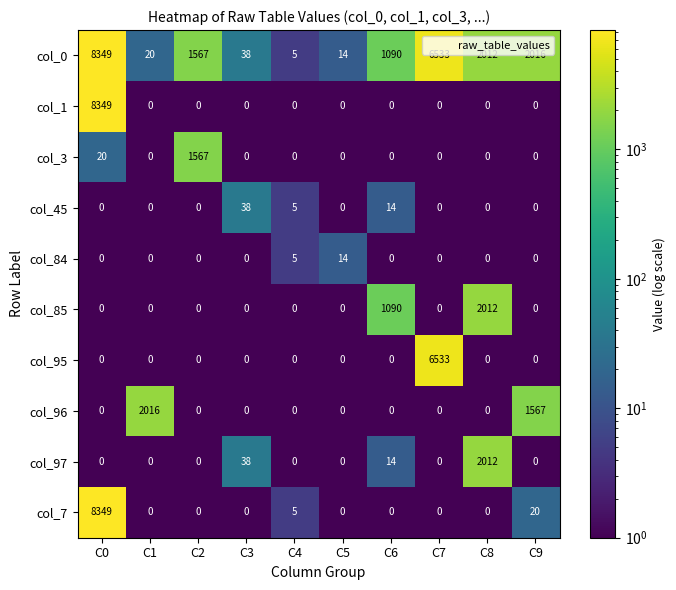

What is the maximum value for col_84?

14